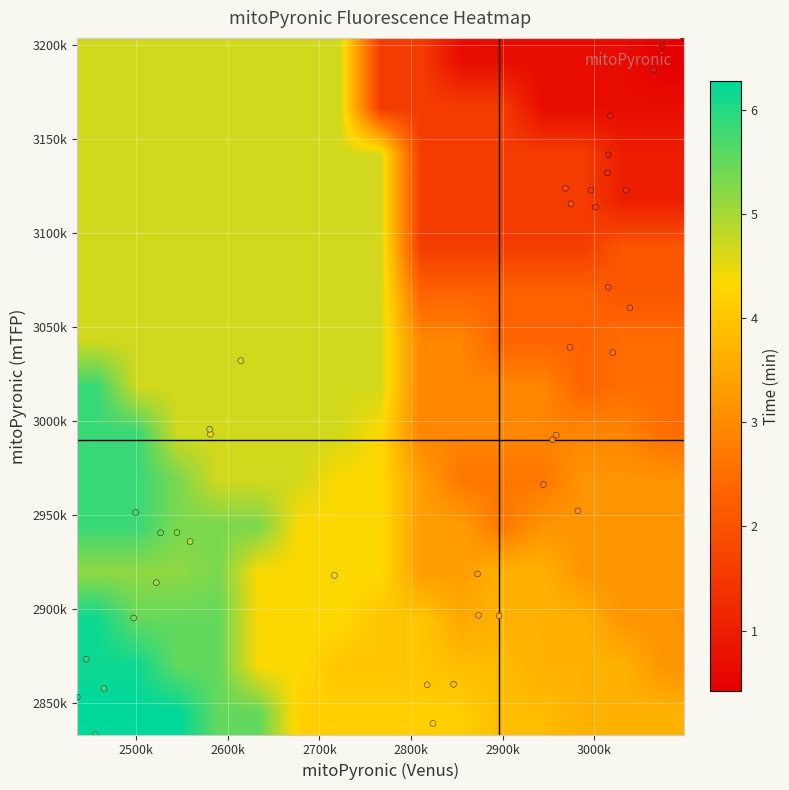

Rank the series by their maximum value, from lowest to highest.

time, Venus, mTFP